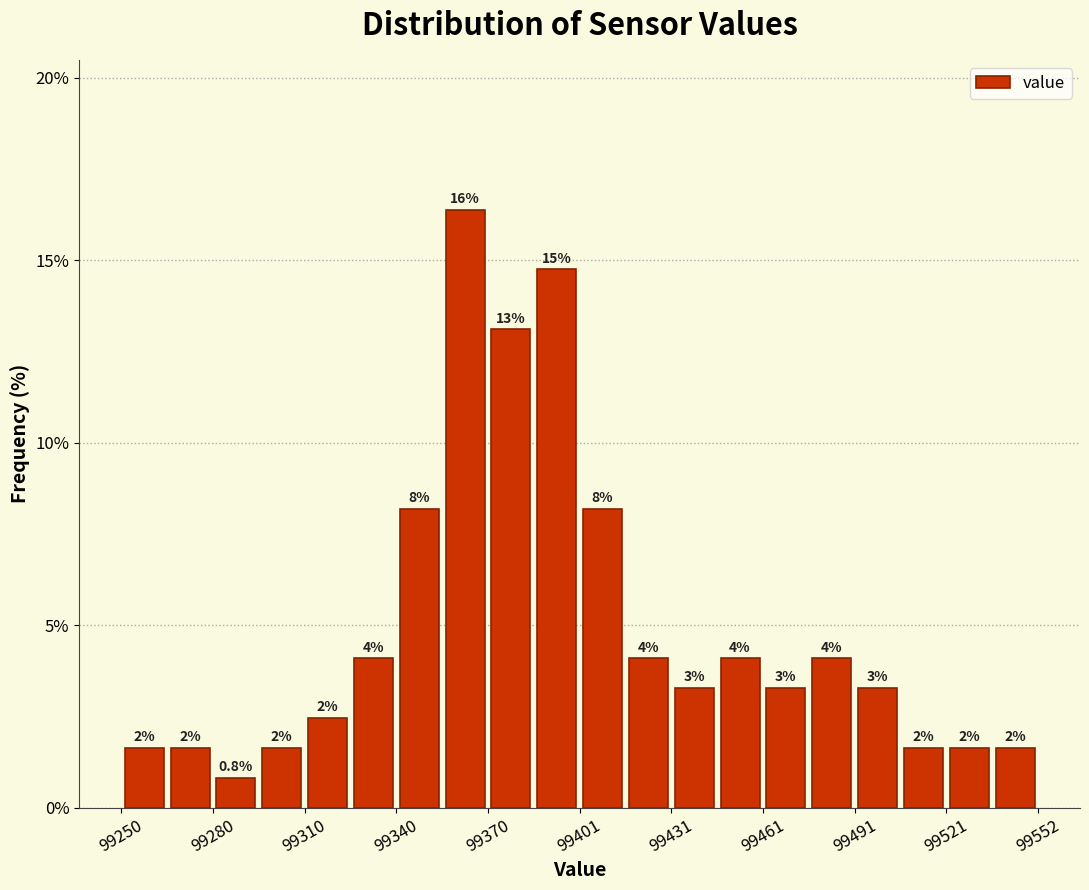

Around what value on the x-axis is the tallest bar? Give the approximate position of its centre, as read against the axis.

99365